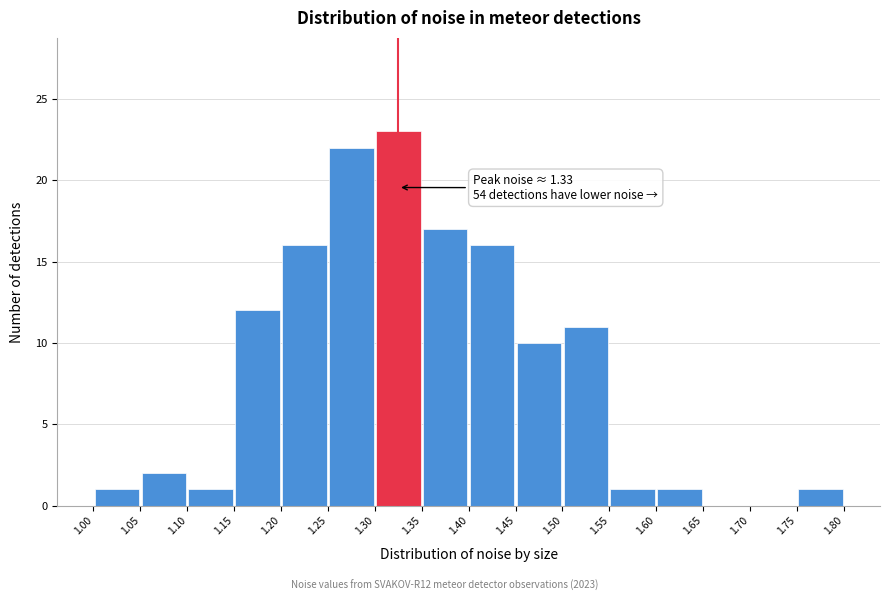

Over which range of the x-axis is the bar tallest?

1.30 to 1.35